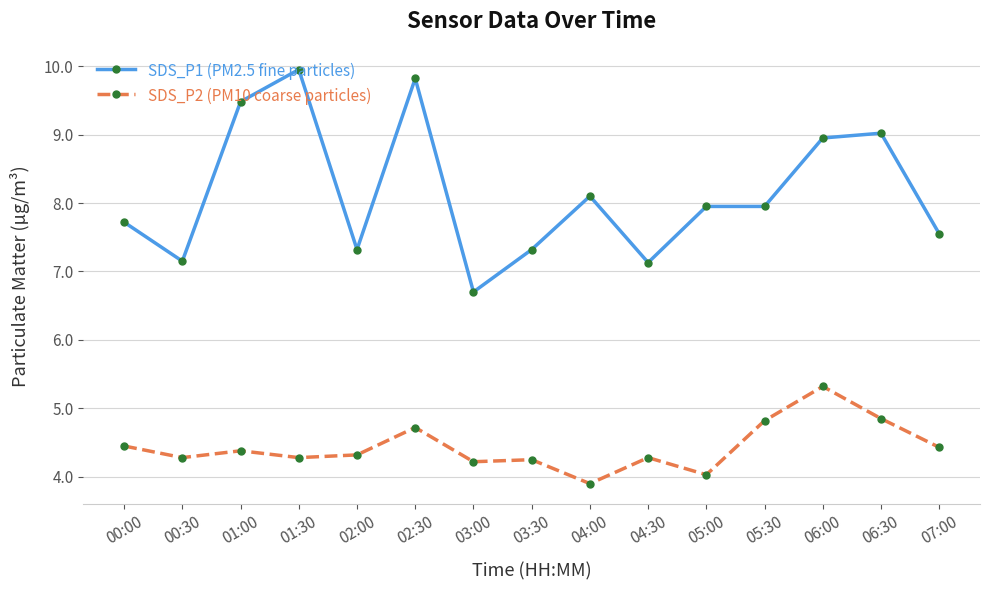

At which label does SDS_P1 (PM2.5 fine particles) first exceed 7?

00:00